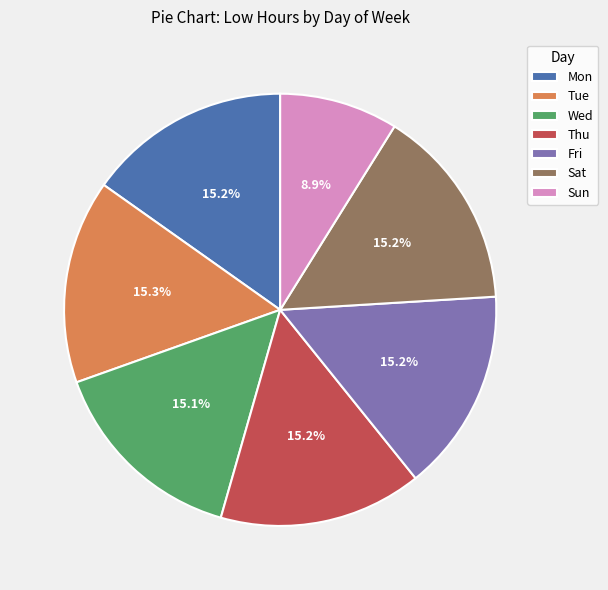

Is it true that Sun is 24% of the pie?

False